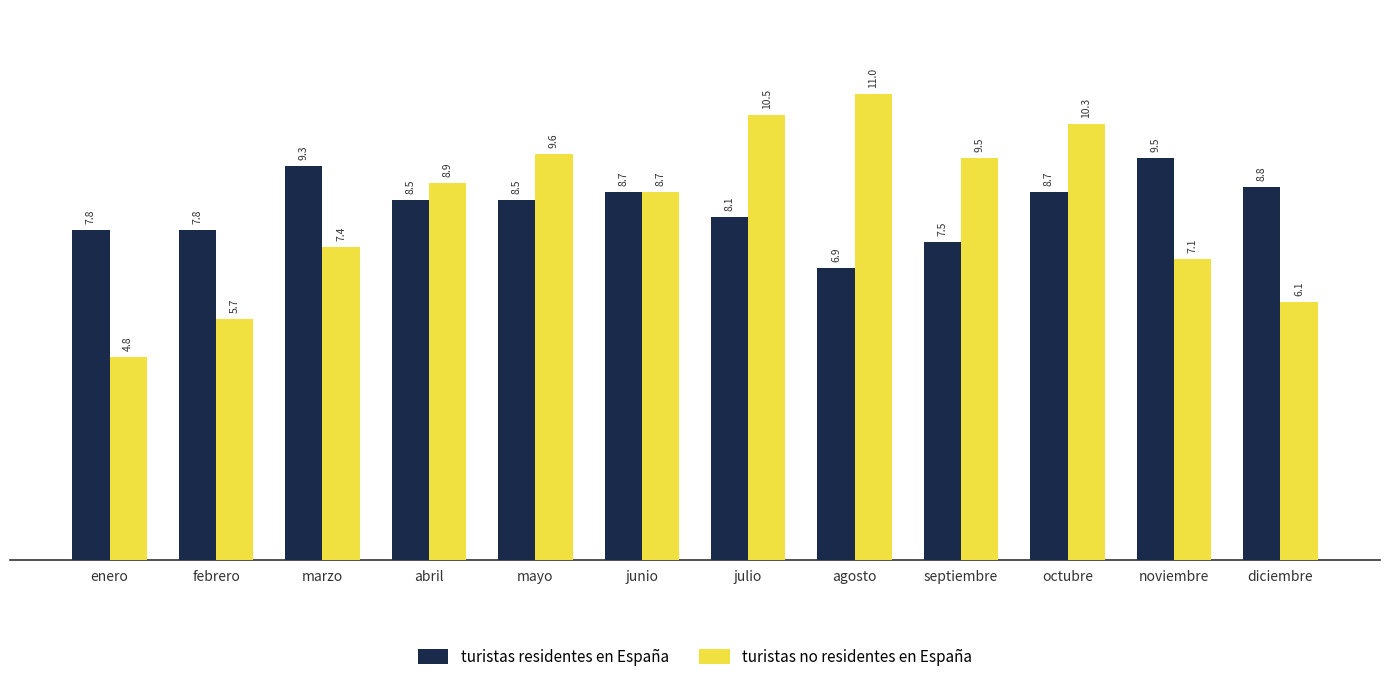

What is the lowest value of the turistas residentes en España series?

6.9